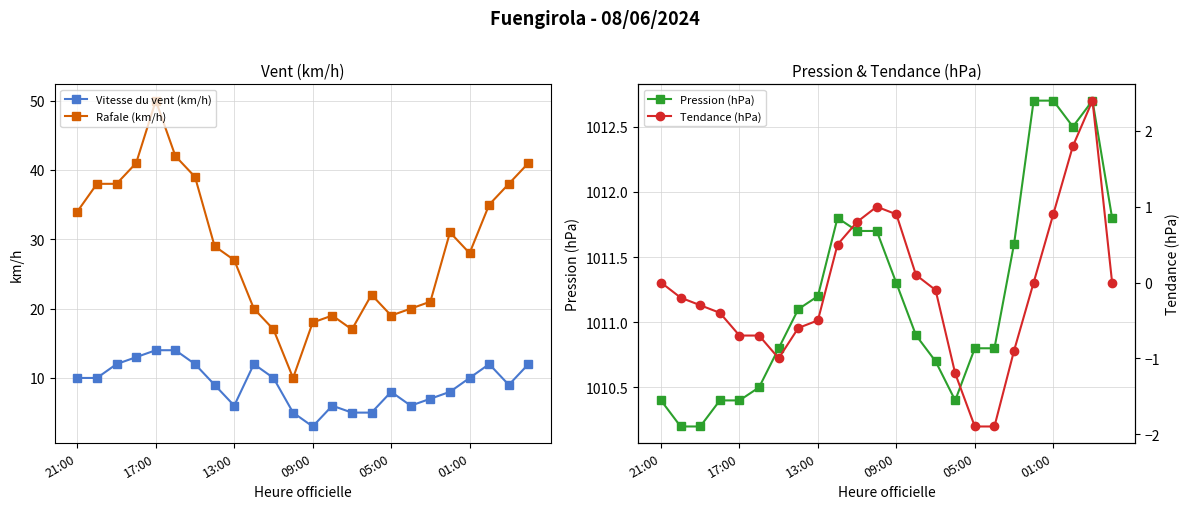

What is the sum of all Vitesse du vent (km/h) values?

218